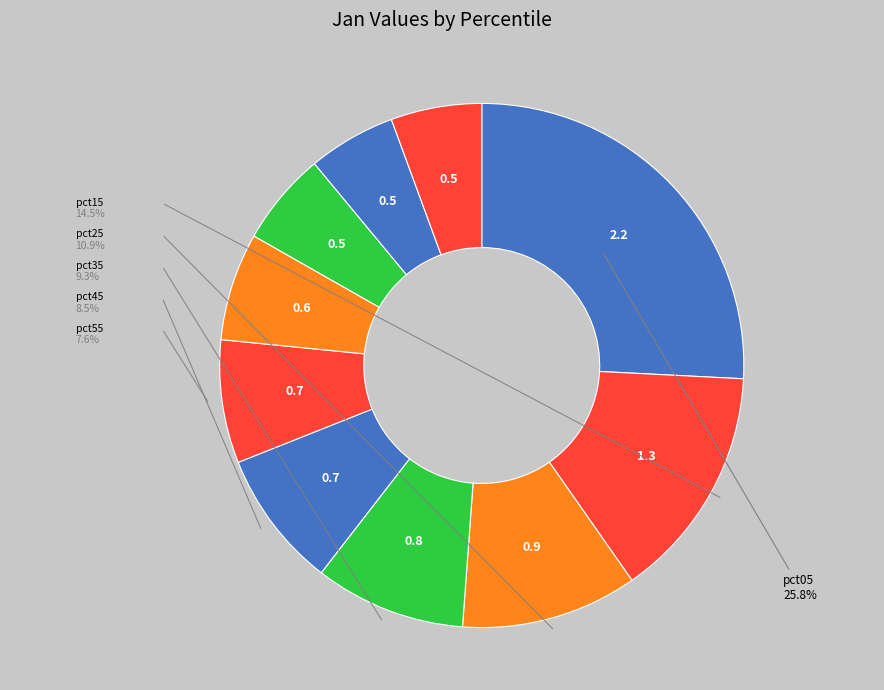

How many slices are in this pie chart?

10